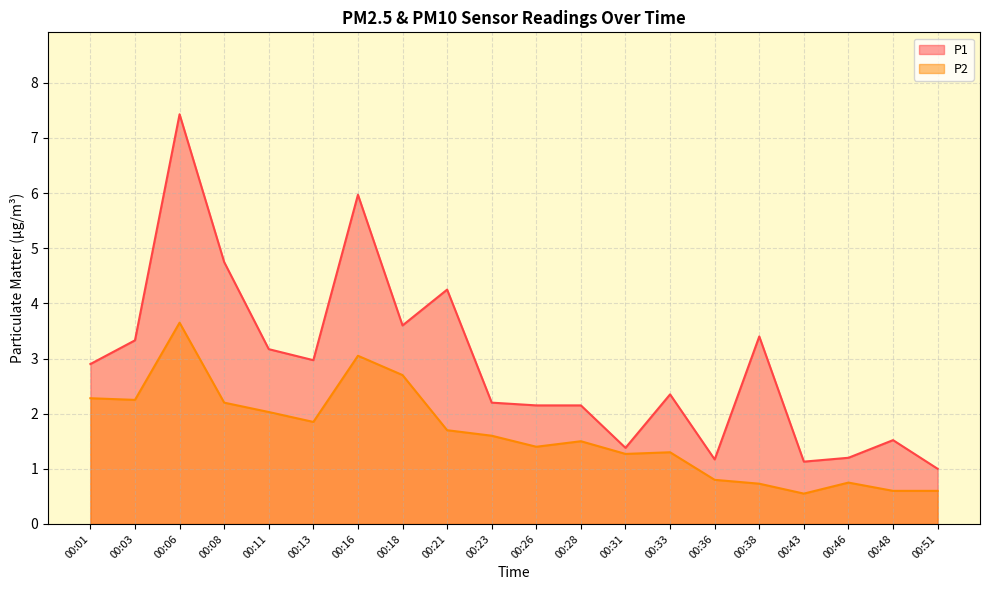

What is the highest value of the P2 series?

3.6